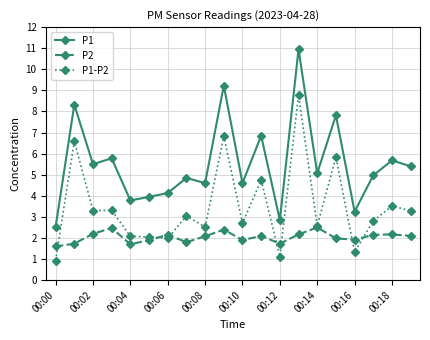

Which series has the largest range (max minus min)?

P1